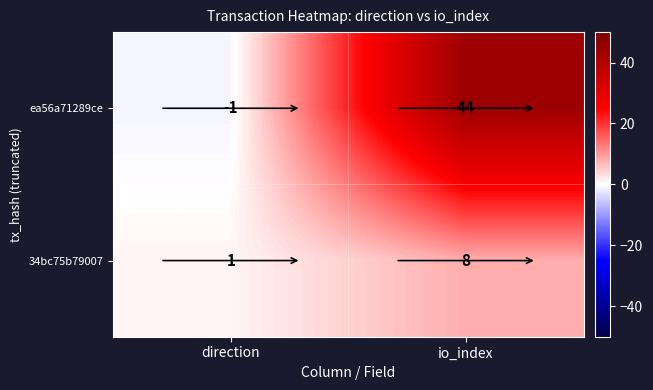

List the series in order of their peak value, highest first.

ea56a71289ce, 34bc75b79007